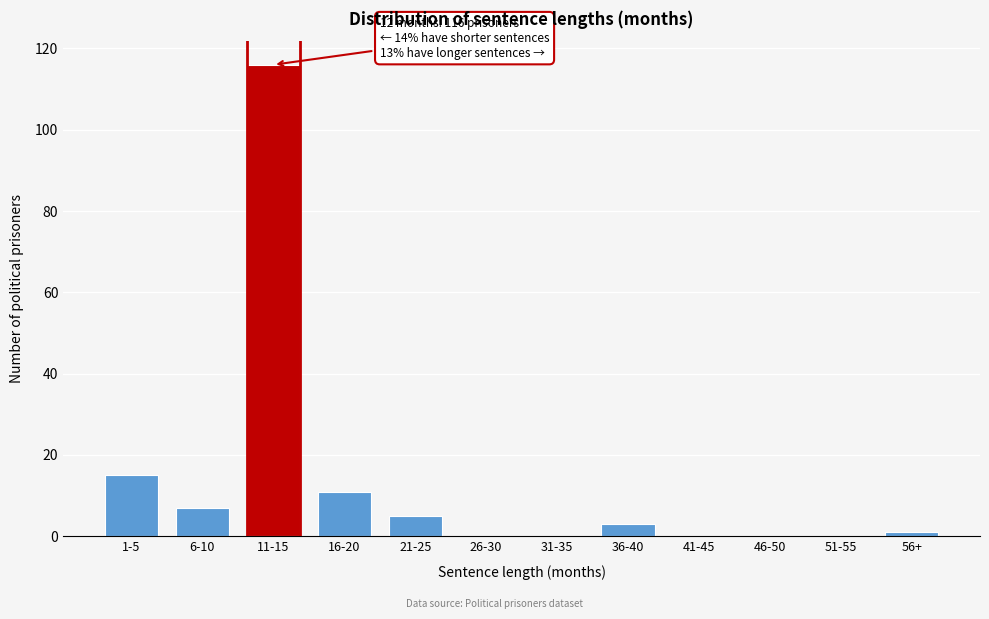

Reading left to right, extract all data points from this chart.

1-5=15	6-10=7	11-15=116	16-20=11	21-25=5	26-30=0	31-35=0	36-40=3	41-45=0	46-50=0	51-55=0	56+=1